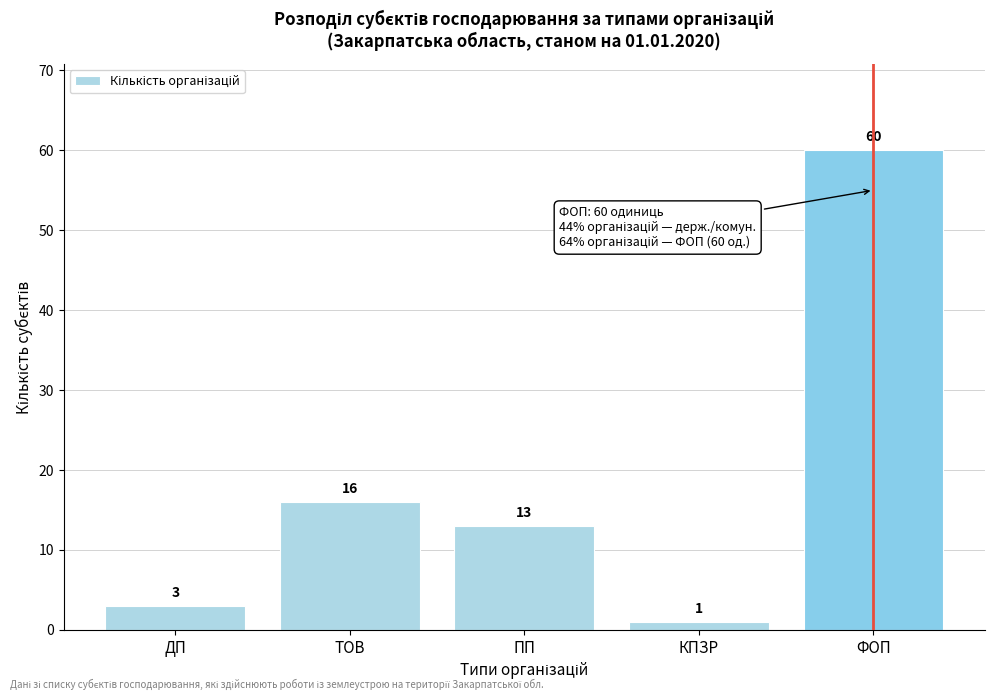

Reading left to right, list all the values displayed in this chart.

3	16	13	1	60